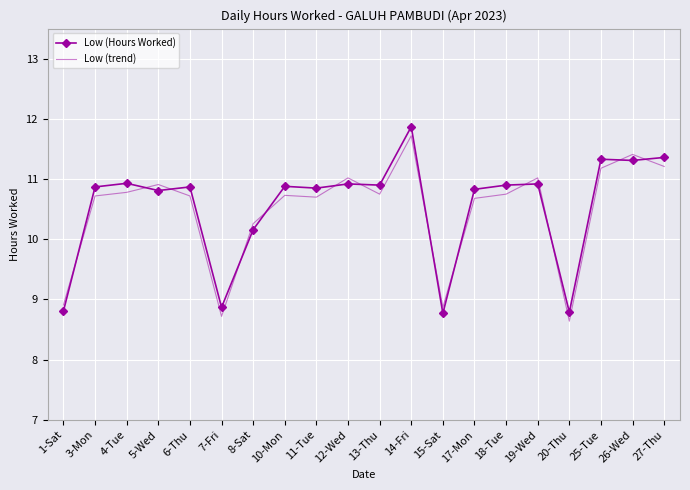

At which category does Low (trend) reach its first local peak?

5-Wed